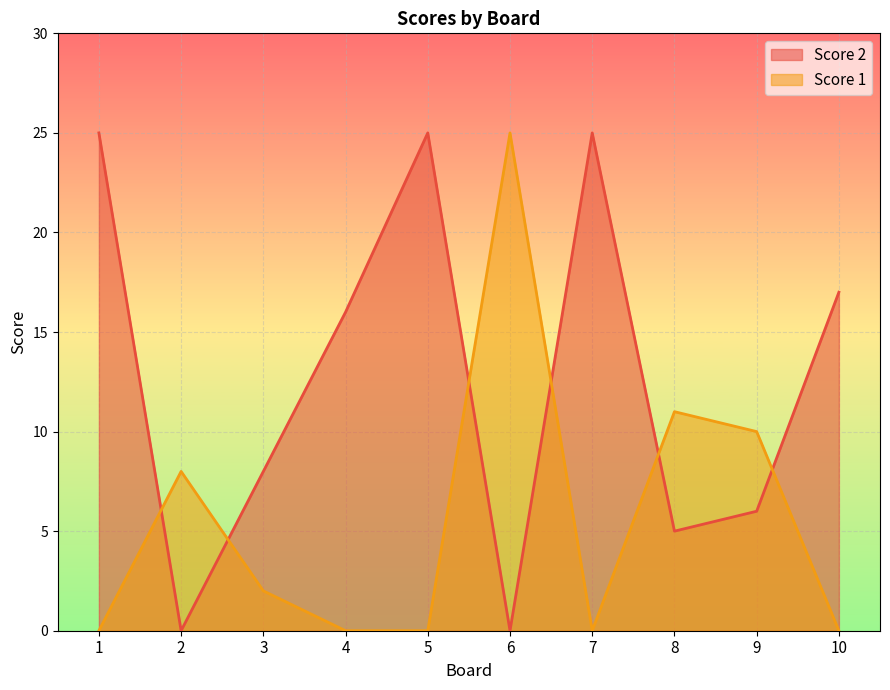

Which category has the lowest value in the Score 1 series?

1